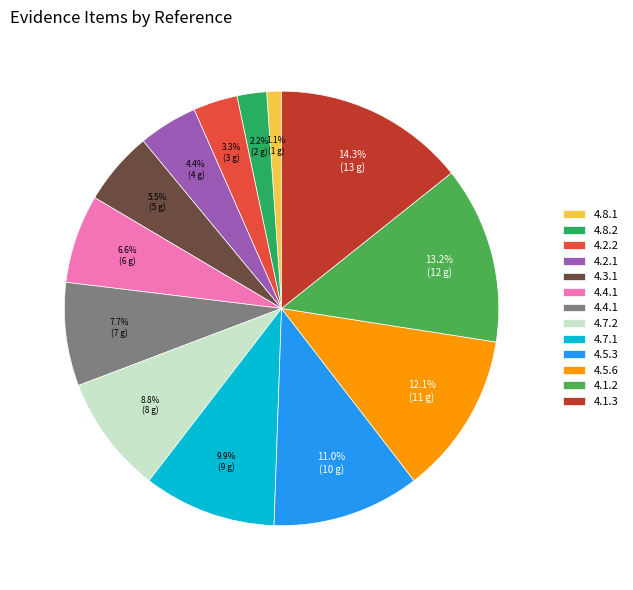

Is there a majority slice in this chart?

No